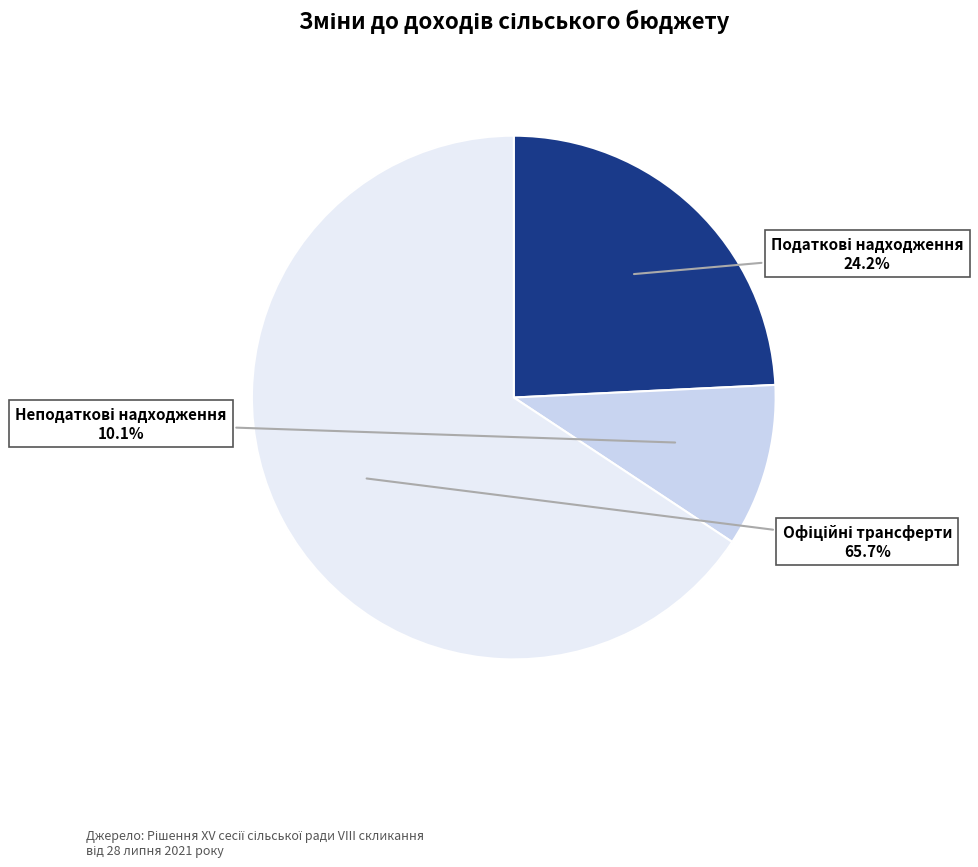

Does any single category account for the majority?

Yes